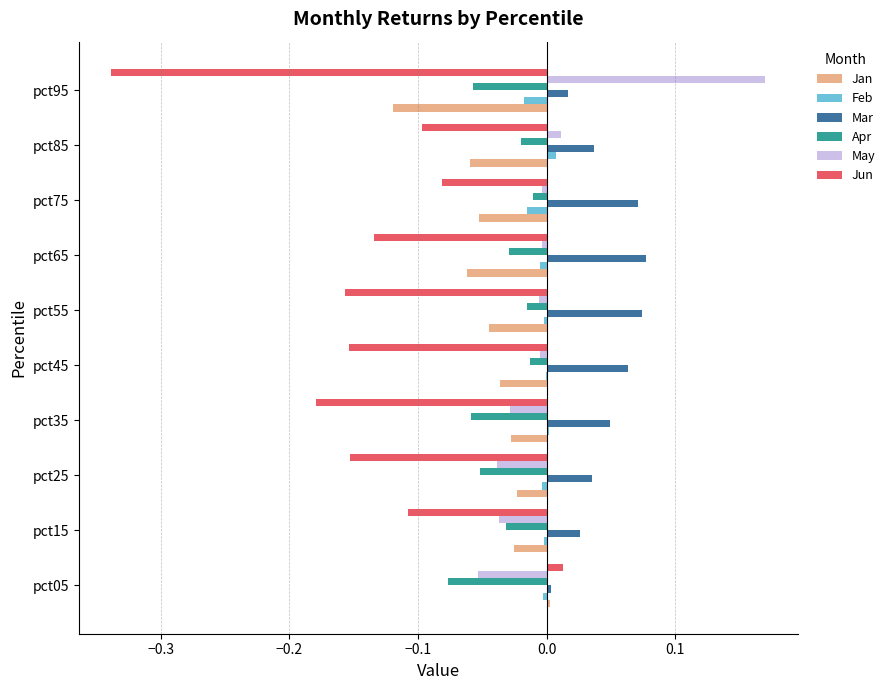

True or false: Jun has a value of -0.1 at pct55.

False